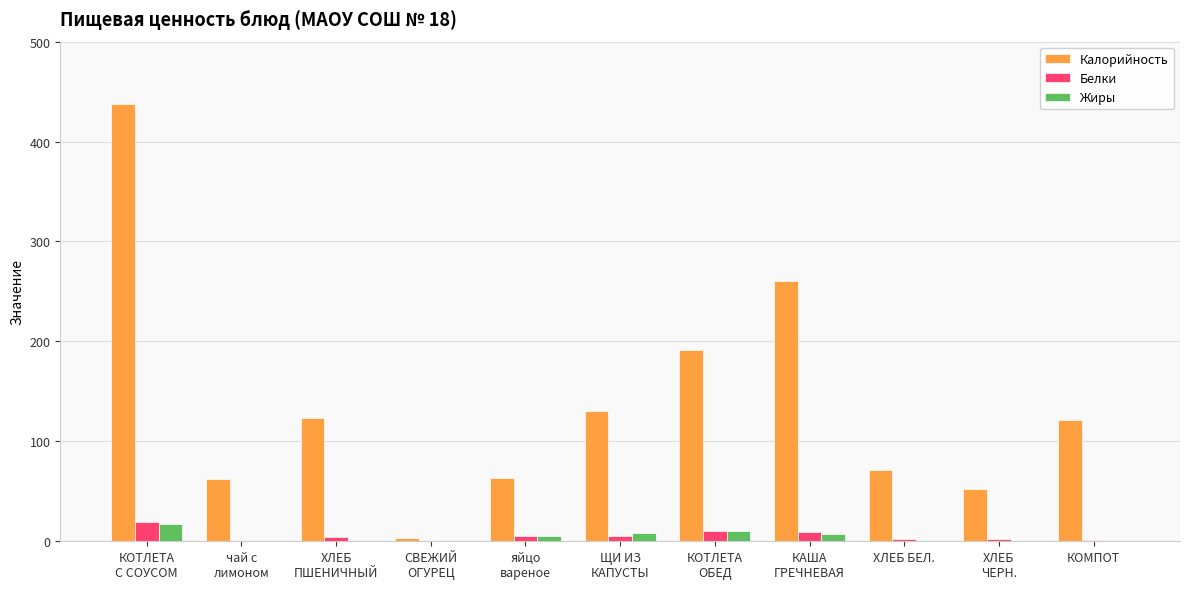

What is the maximum value for Жиры?

17